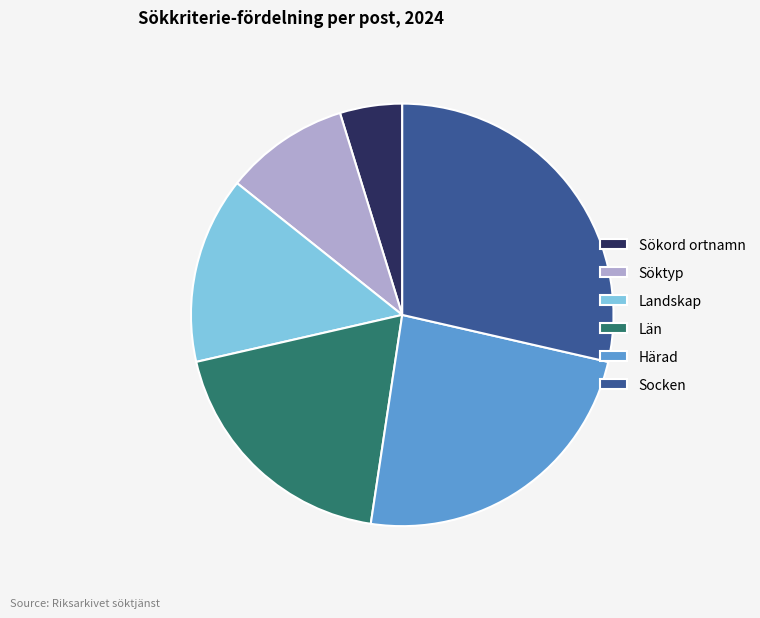

Rank the categories by value from highest to lowest.

Socken, Härad, Län, Landskap, Söktyp, Sökord ortnamn